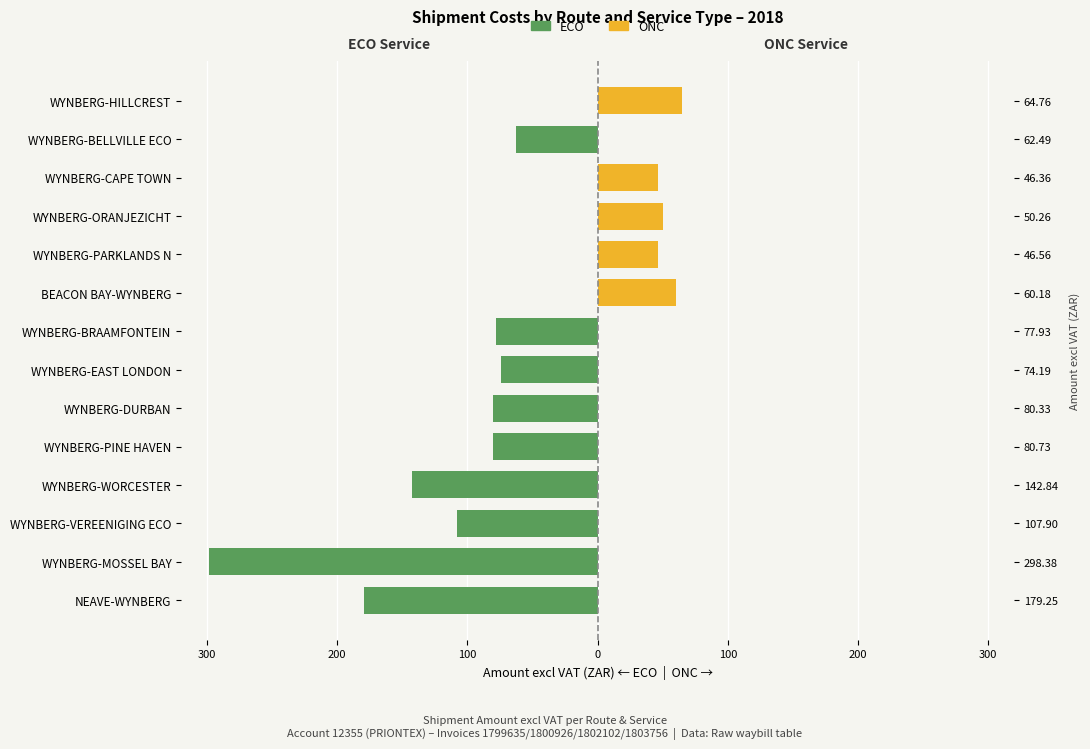

Between WYNBERG-CAPE TOWN and WYNBERG-WORCESTER, which is larger?

WYNBERG-CAPE TOWN